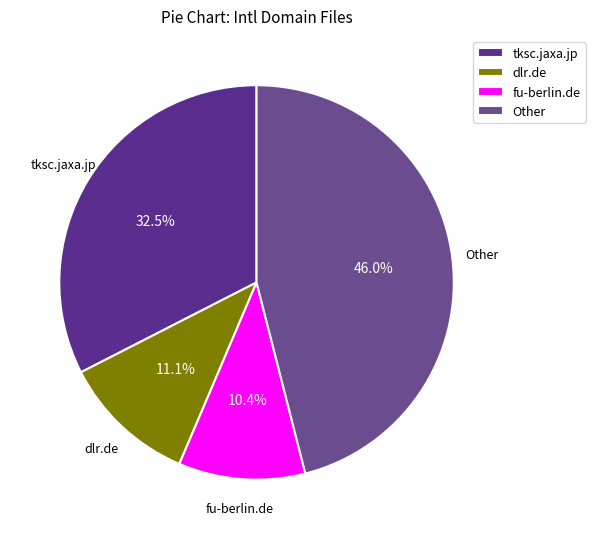

Which slice is the smallest?

fu-berlin.de